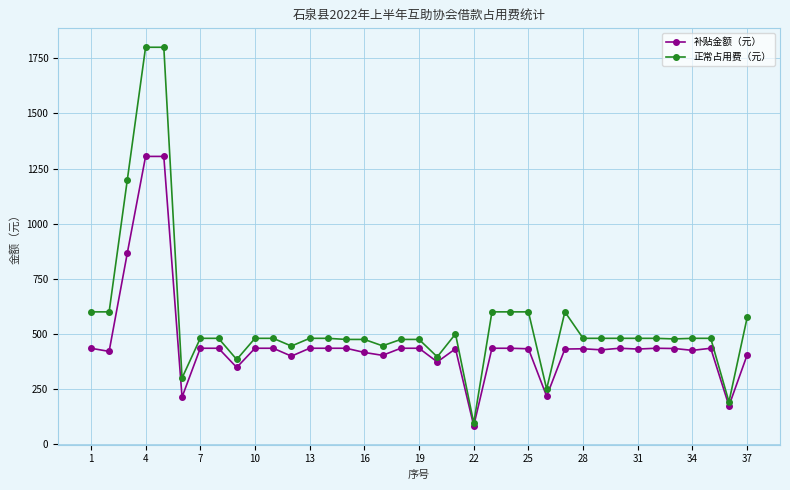

What is the maximum value shown in the chart?

1800.0